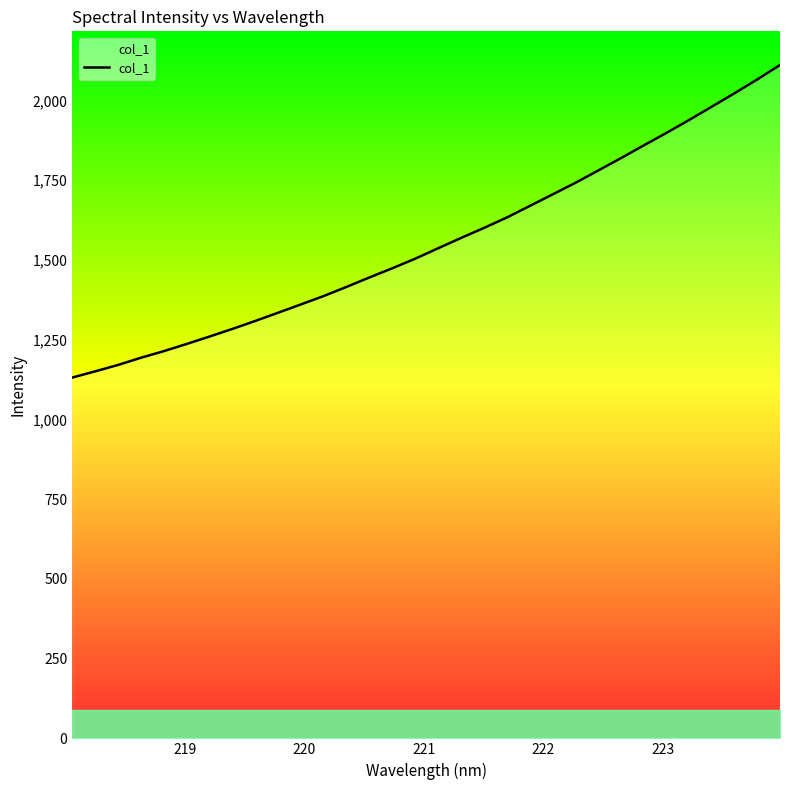

What is the maximum value shown in the chart?

2110.8